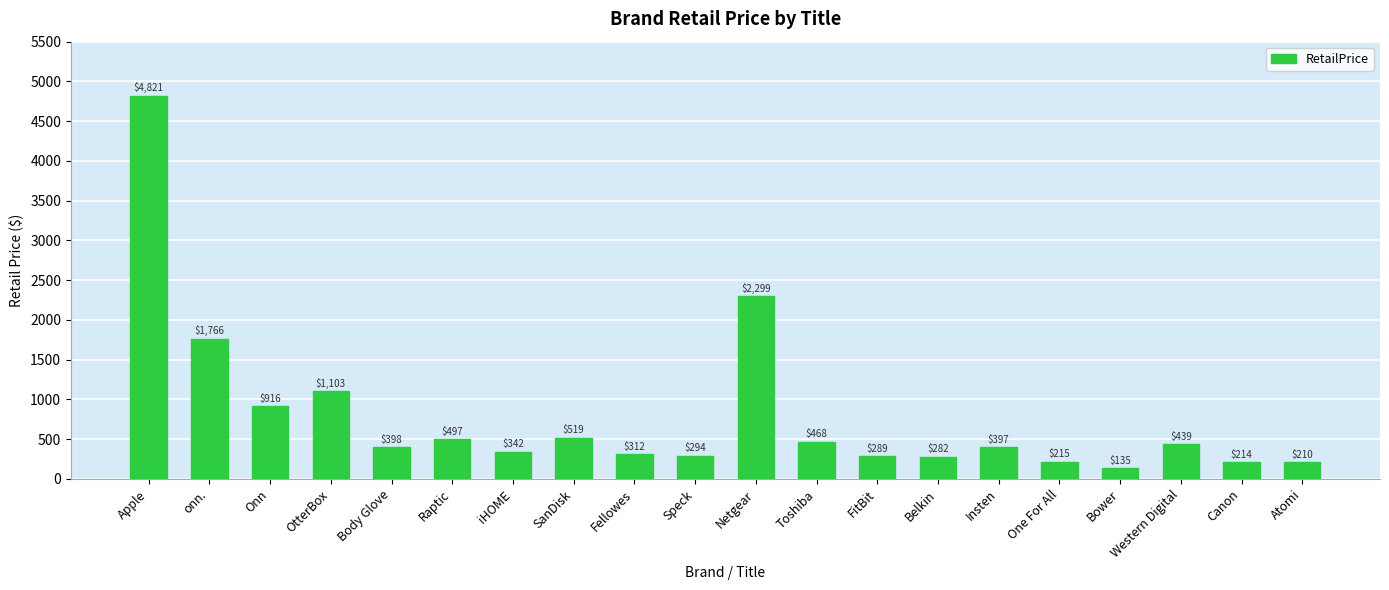

At which label is the value closest to 2477?

Netgear